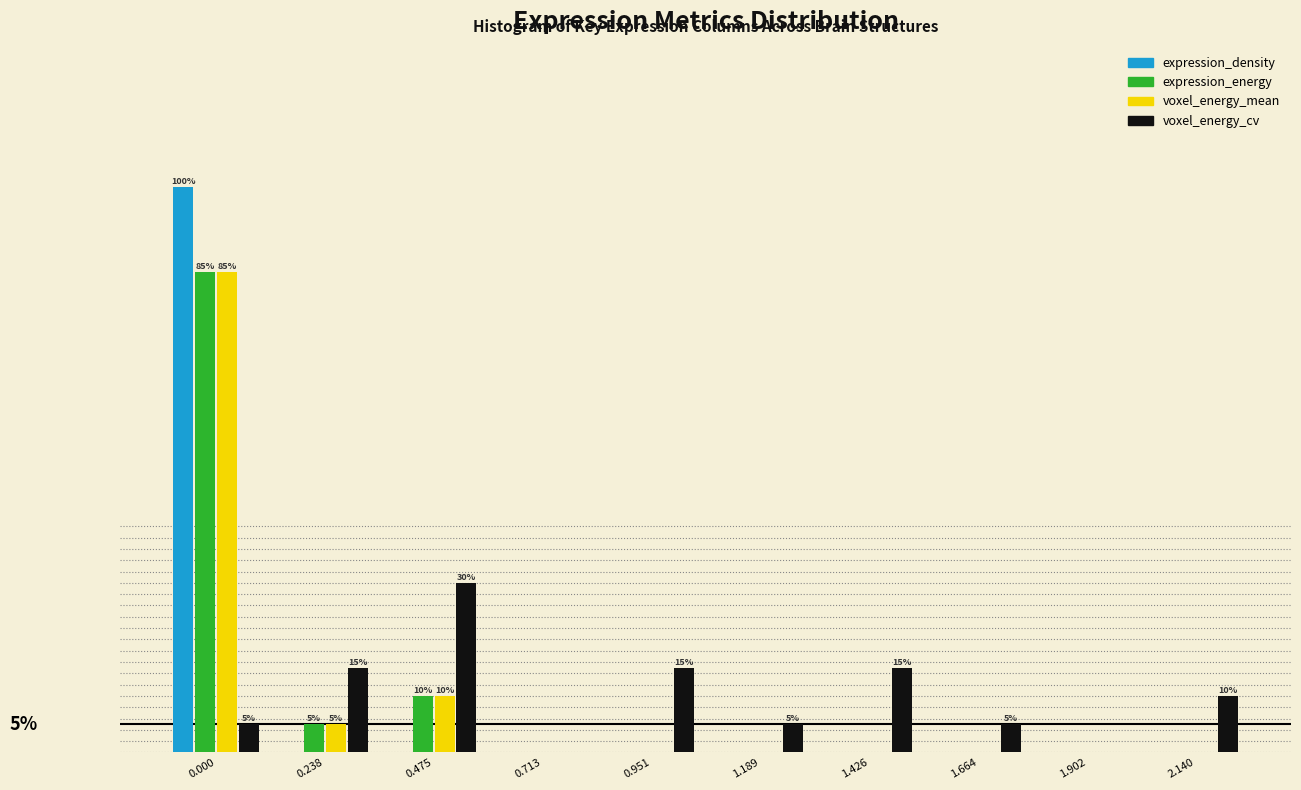

What are all the series names shown in the legend?

expression_density, expression_energy, voxel_energy_mean, voxel_energy_cv